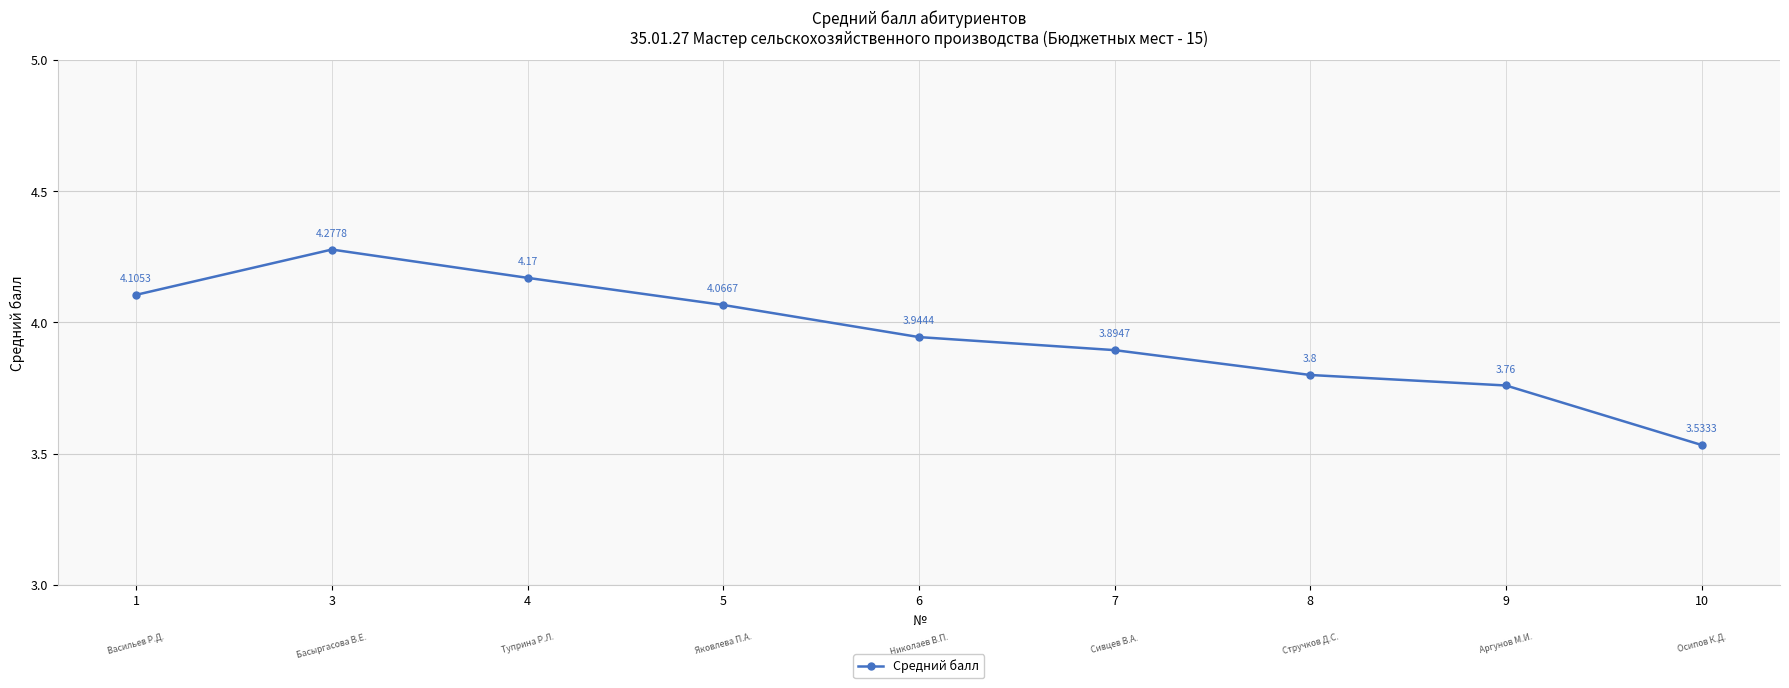

Where is the first local maximum?

3